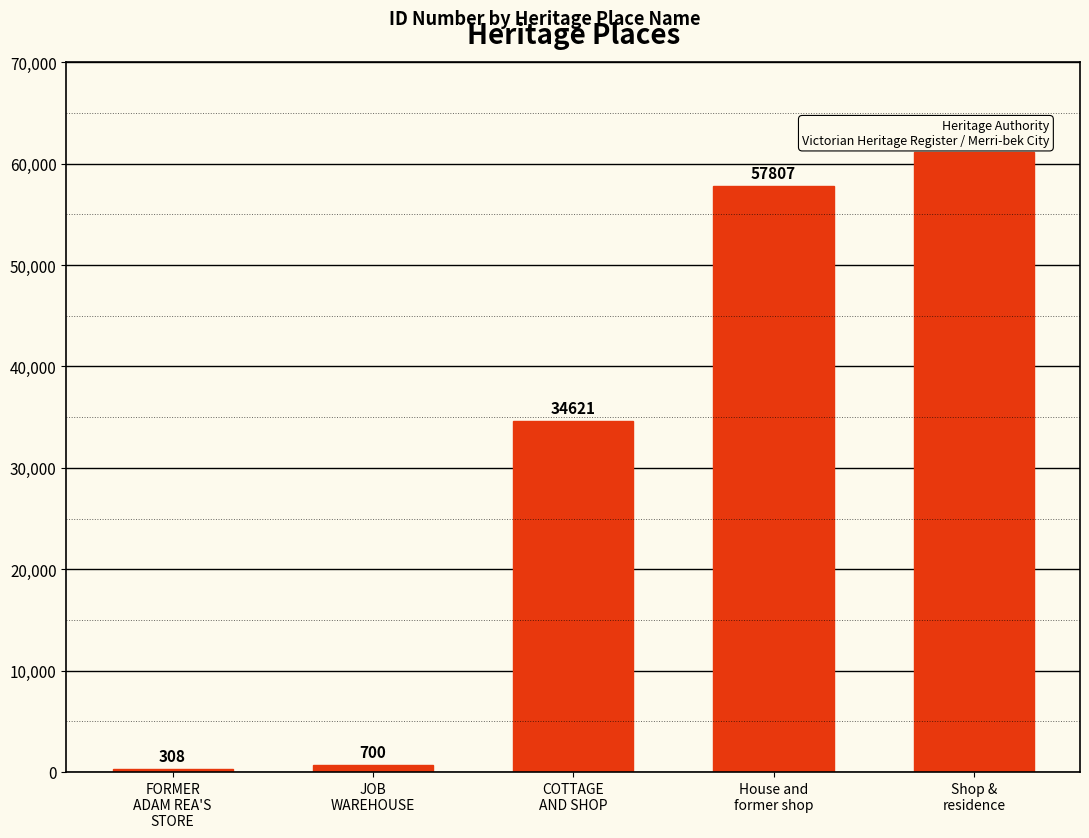

What is the difference between the second highest and second lowest values?

57107